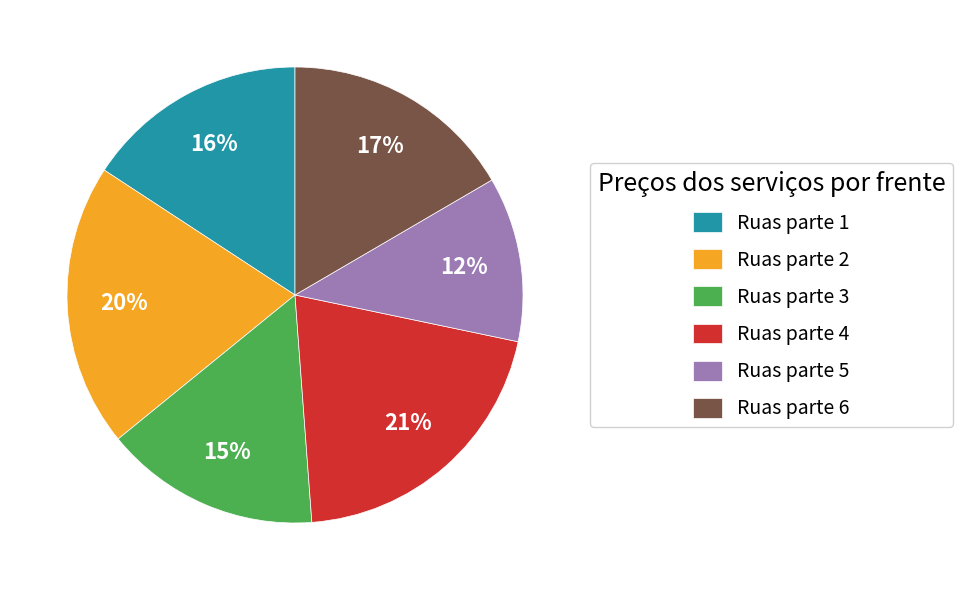

What is the smallest slice in the pie chart?

Ruas parte 5